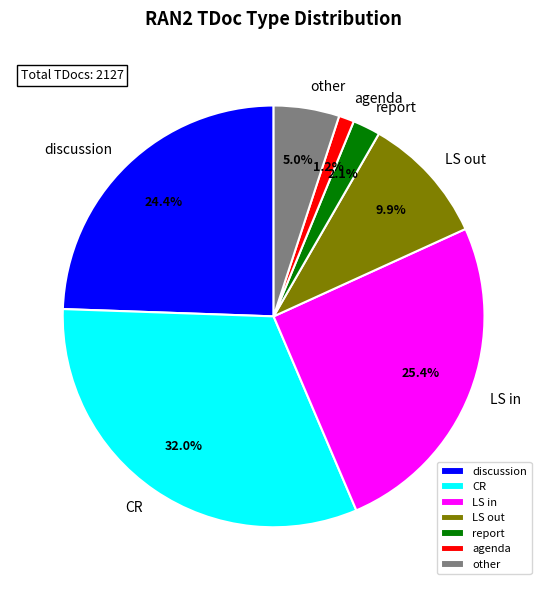

How much of the chart is everything except LS in?

74.6%